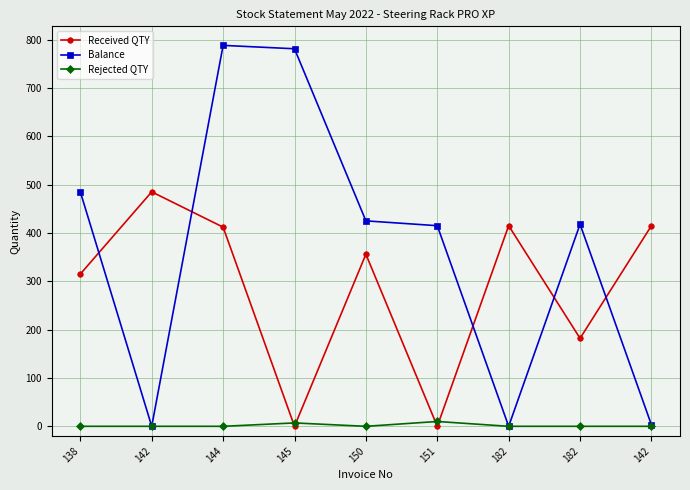

The Balance series shows 425 at 150. True or false?

True